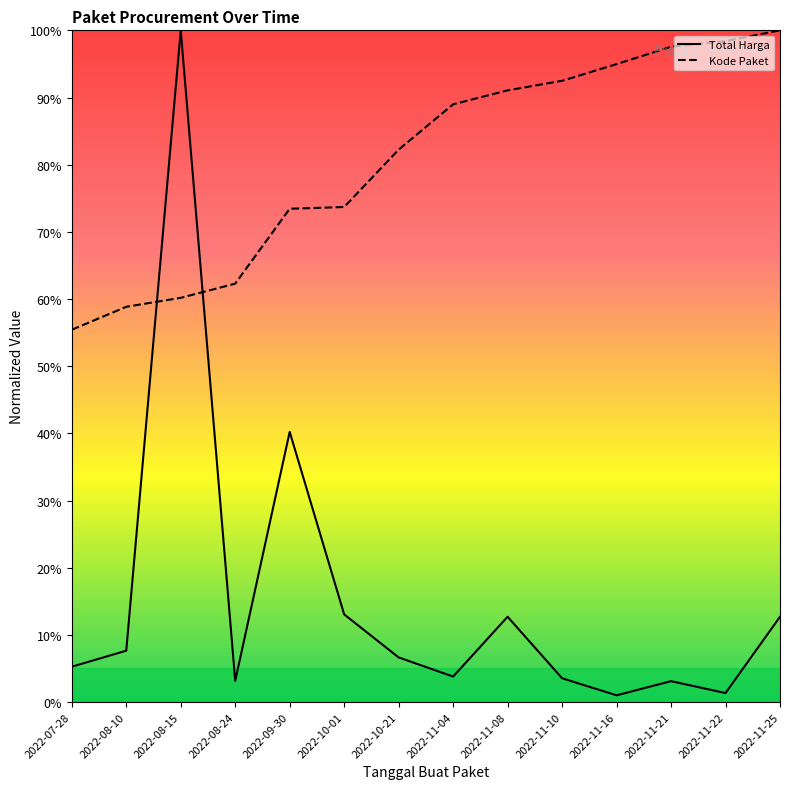

What is the average value of the Total Harga series?

15.3